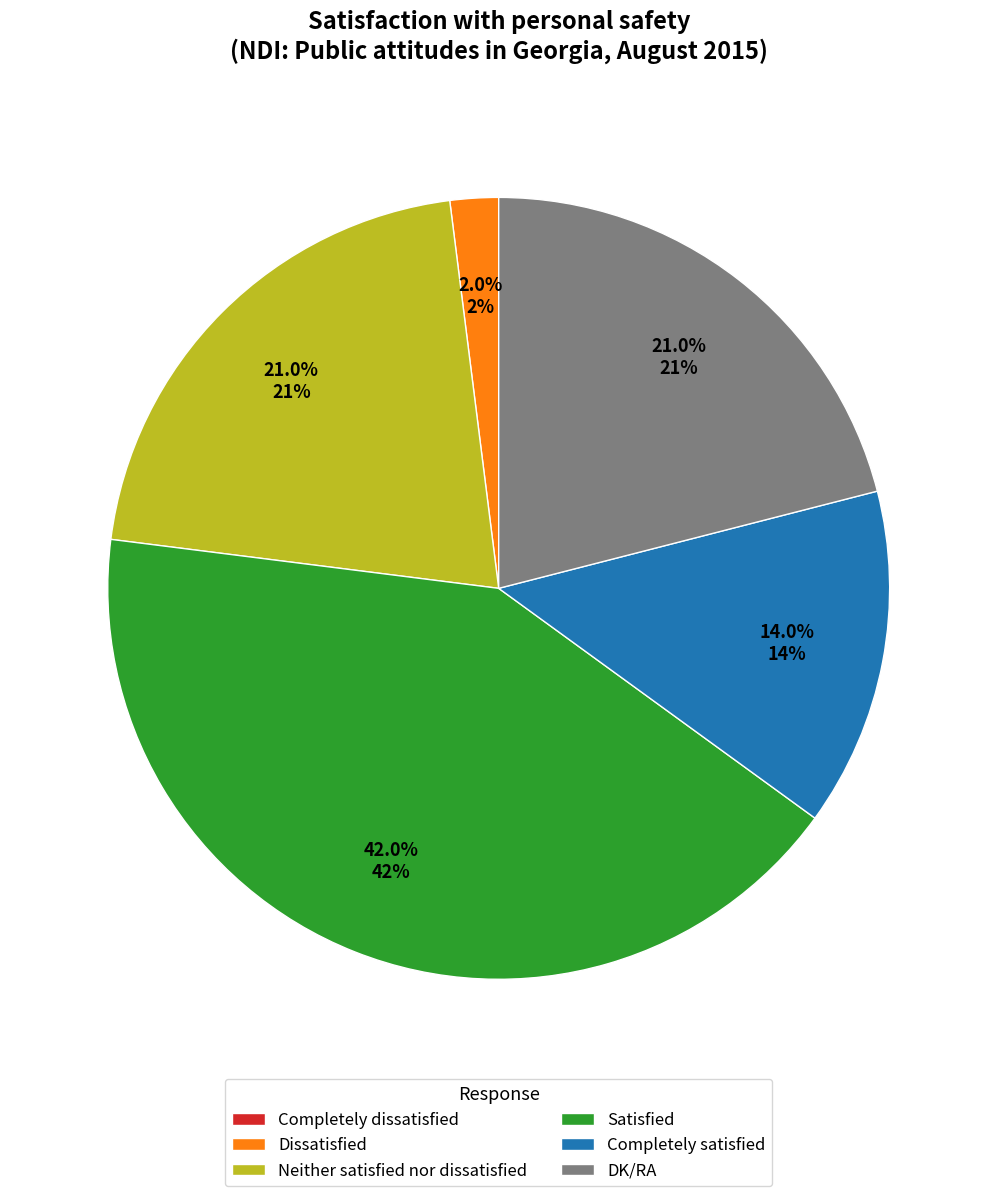

What percentage is the Completely satisfied slice, to the nearest percent?

14%